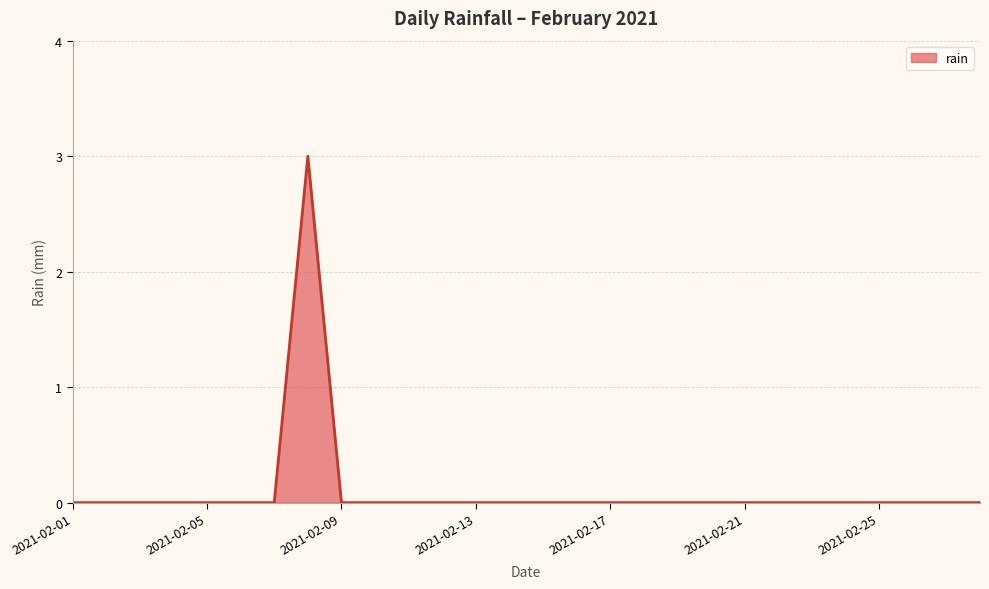

What is the difference between the maximum and minimum values?

3